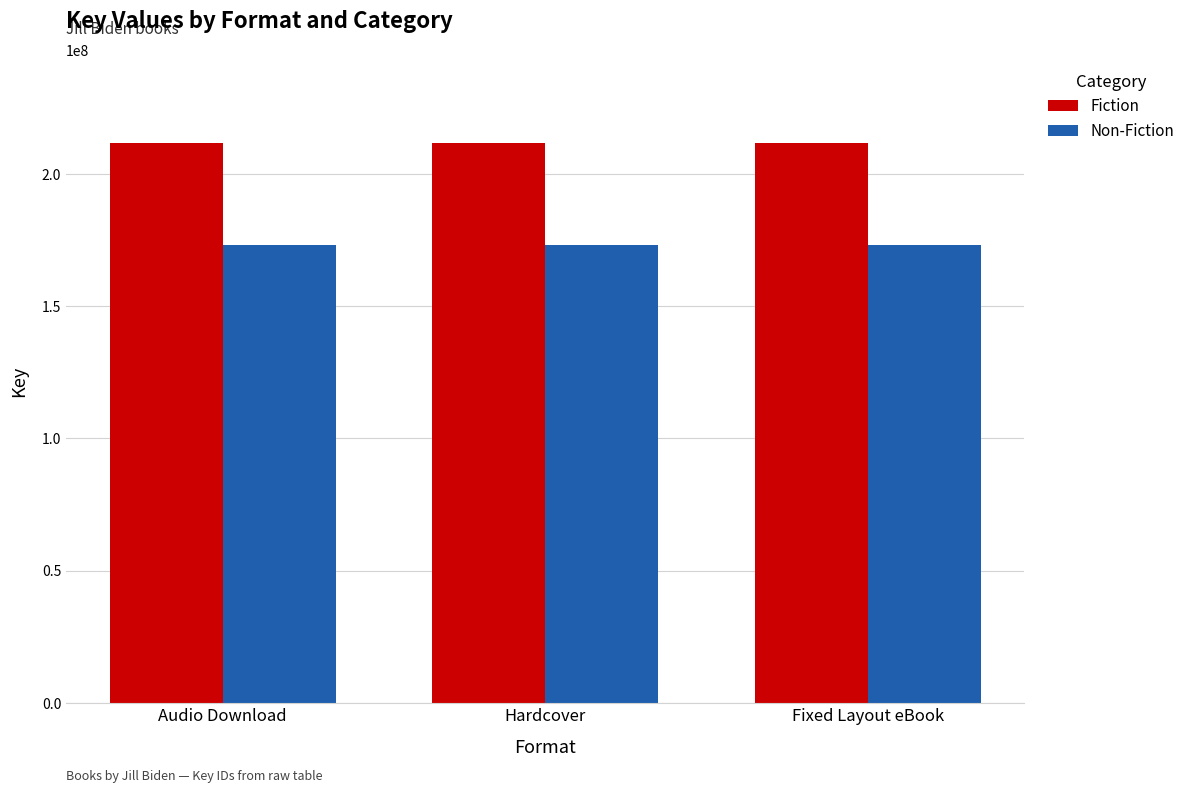

What is the label of the 3rd bar from the left?

Fixed Layout eBook